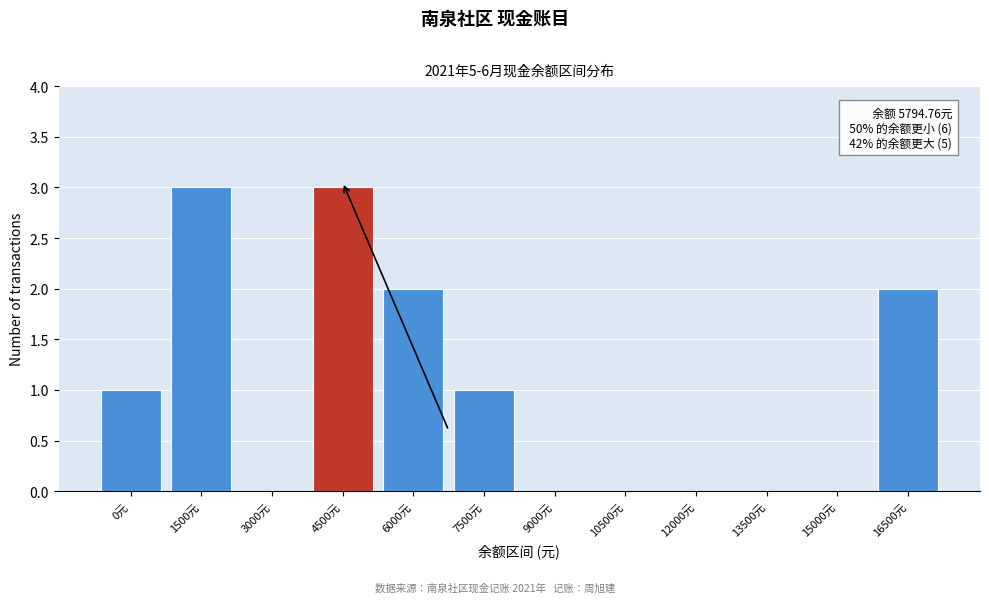

Reading right to left, transcribe all the data shown in this chart.

16500元=2	15000元=0	13500元=0	12000元=0	10500元=0	9000元=0	7500元=1	6000元=2	4500元=3	3000元=0	1500元=3	0元=1